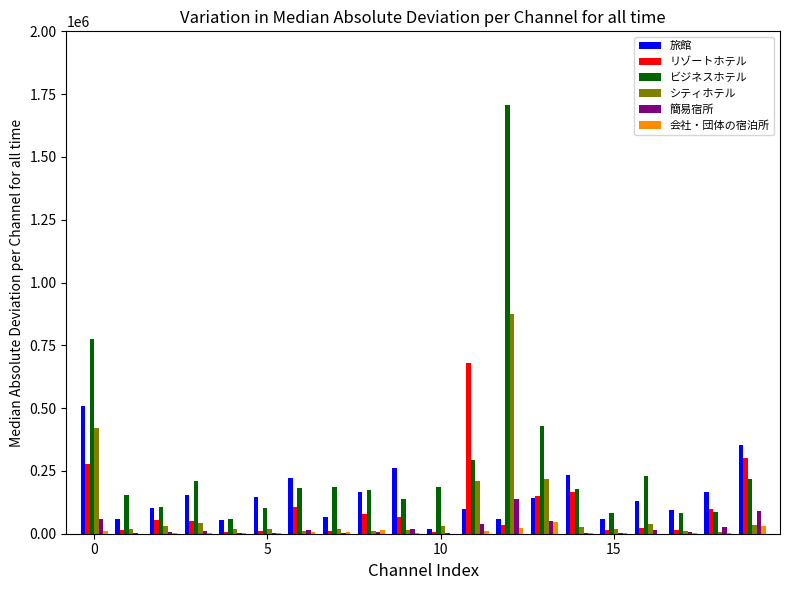

What is the maximum value for ビジネスホテル?

1706560